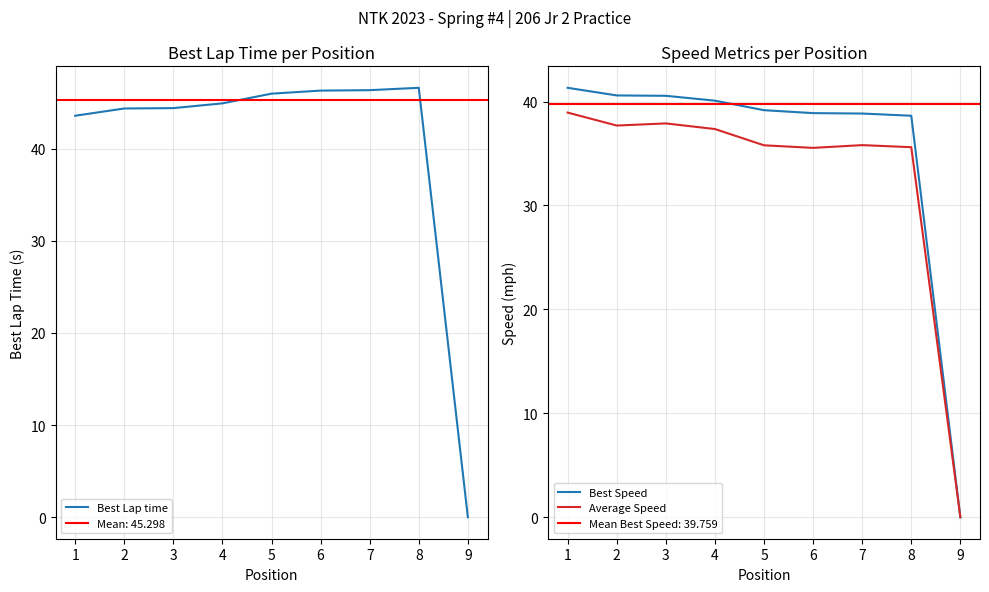

Is the value of Best Speed at 9 greater than the value of Average Speed at 6?

No